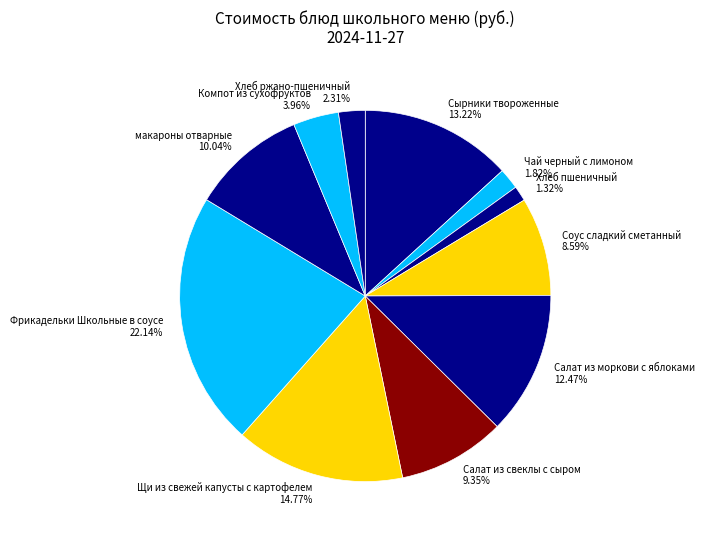

Is Сырники твороженные the majority of the pie?

No